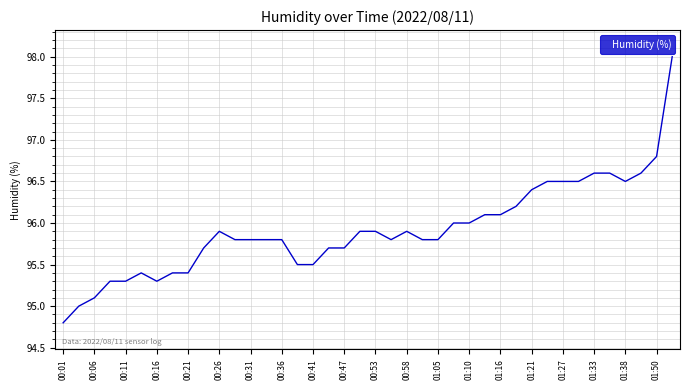

What is the smallest value displayed?

94.8